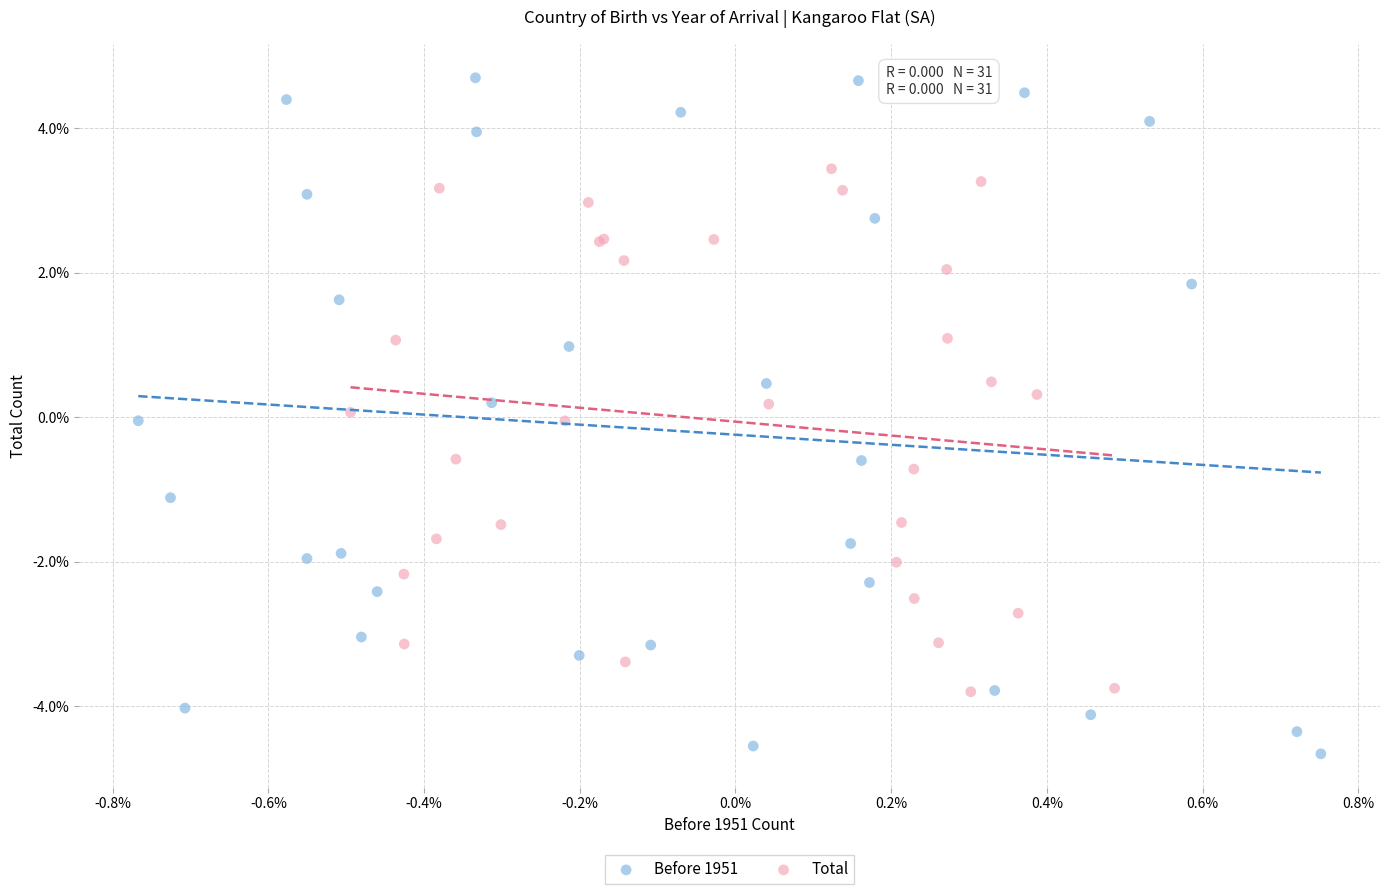

Which series reaches the maximum Y coordinate?

Before 1951